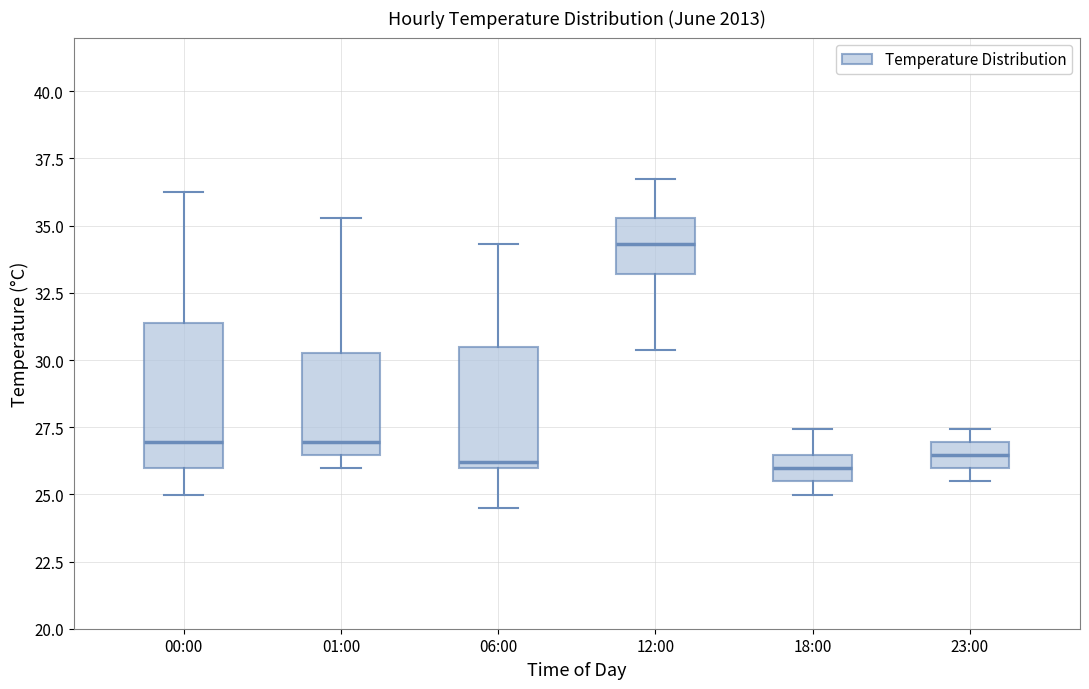

Reading left to right, read every box against the y-axis: the position of its median line, the range the box covers, and the ends of its whiskers. The values are not printed on the chart, so give them approximately, as read against the axis.

00:00: median 27.0, box 26.0 to 31.5, whiskers 25.0 to 36.5
01:00: median 27.0, box 26.5 to 30.5, whiskers 26.0 to 35.5
06:00: median 26.0 (just above the box's lower edge), box 26.0 to 30.5, whiskers 24.5 to 34.5
12:00: median 34.5, box 33.0 to 35.5, whiskers 30.5 to 37.0
18:00: median 26.0, box 25.5 to 26.5, whiskers 25.0 to 27.5
23:00: median 26.5, box 26.0 to 27.0, whiskers 25.5 to 27.5